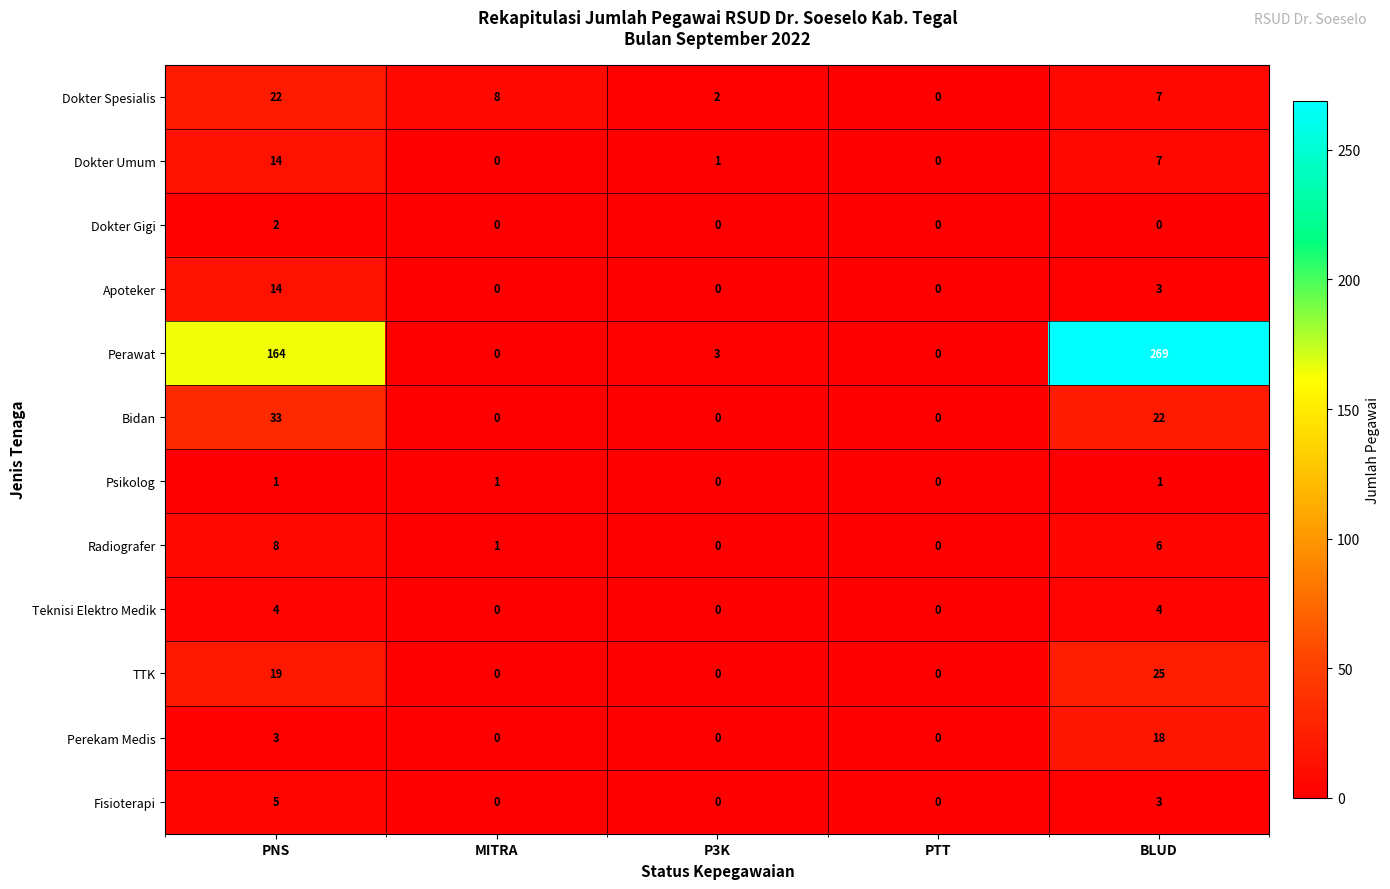

How many values in Dokter Spesialis are above zero?

4